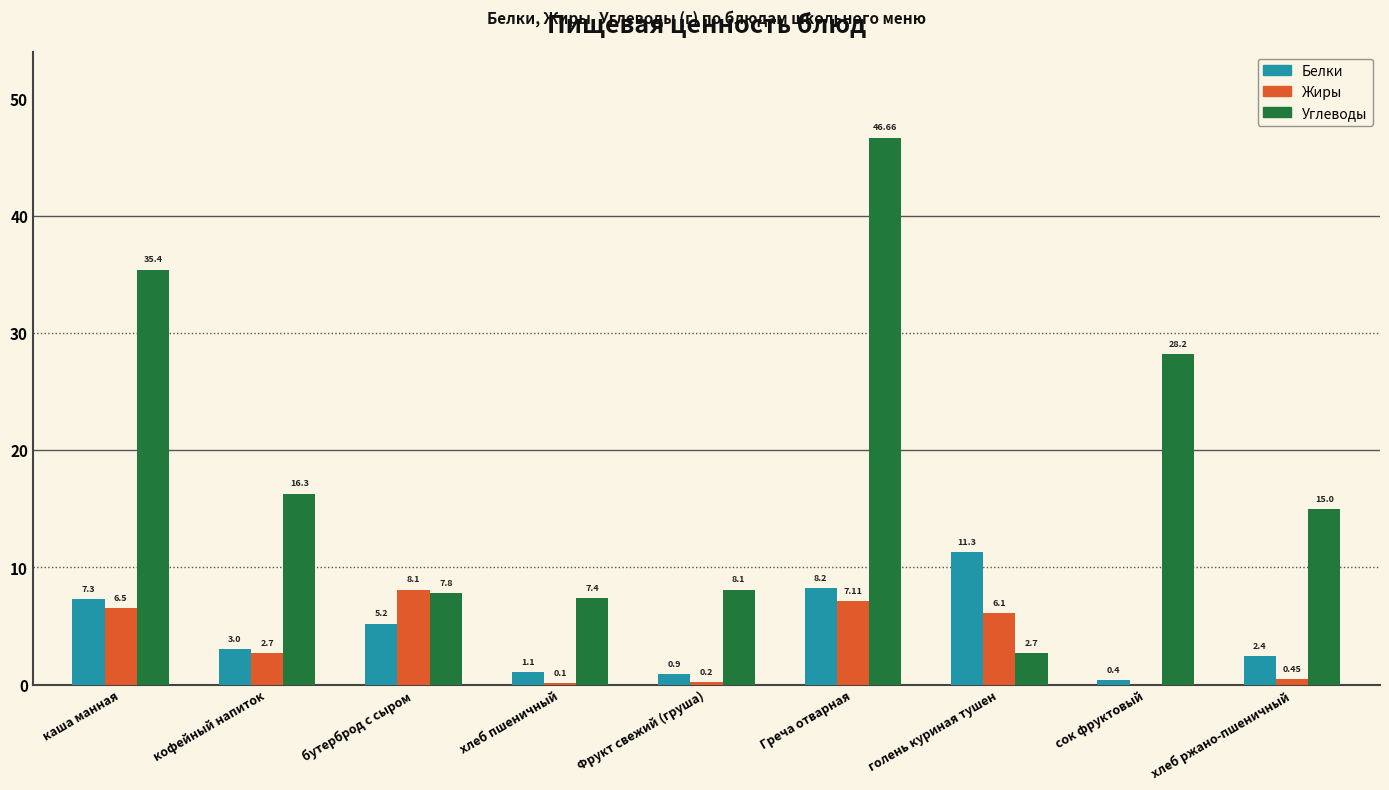

True or false: Углеводы has a value of 15.0 at хлеб ржано-пшеничный.

True